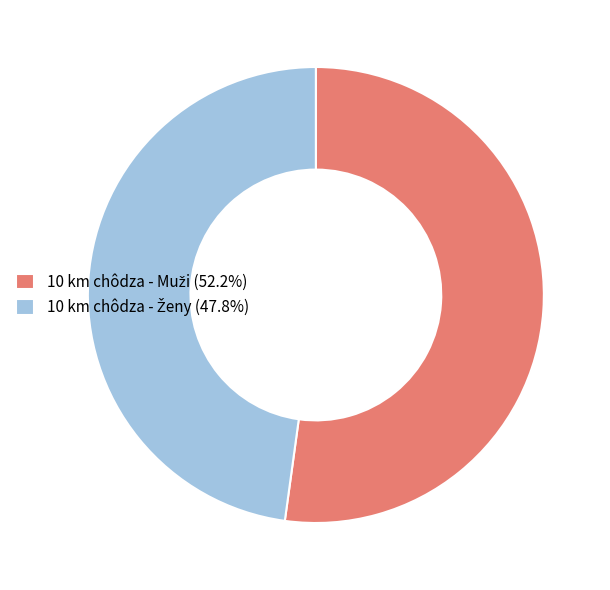

Does any single category account for the majority?

Yes